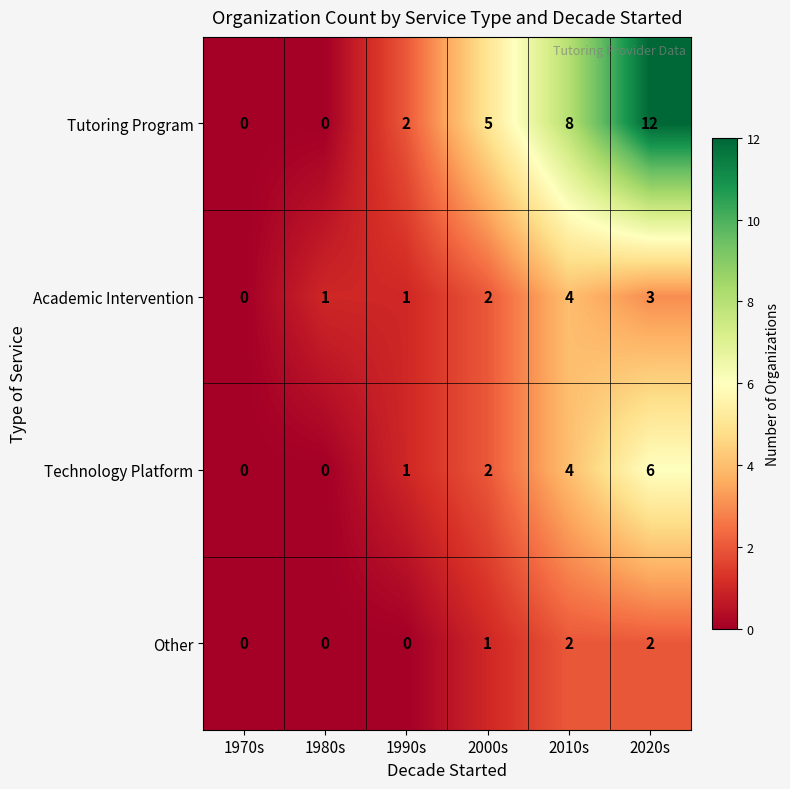

Reading left to right, transcribe all the data shown in this chart.

Tutoring Program: 1970s=0	1980s=0	1990s=2	2000s=5	2010s=8	2020s=12
Academic Intervention: 1970s=0	1980s=1	1990s=1	2000s=2	2010s=4	2020s=3
Technology Platform: 1970s=0	1980s=0	1990s=1	2000s=2	2010s=4	2020s=6
Other: 1970s=0	1980s=0	1990s=0	2000s=1	2010s=2	2020s=2